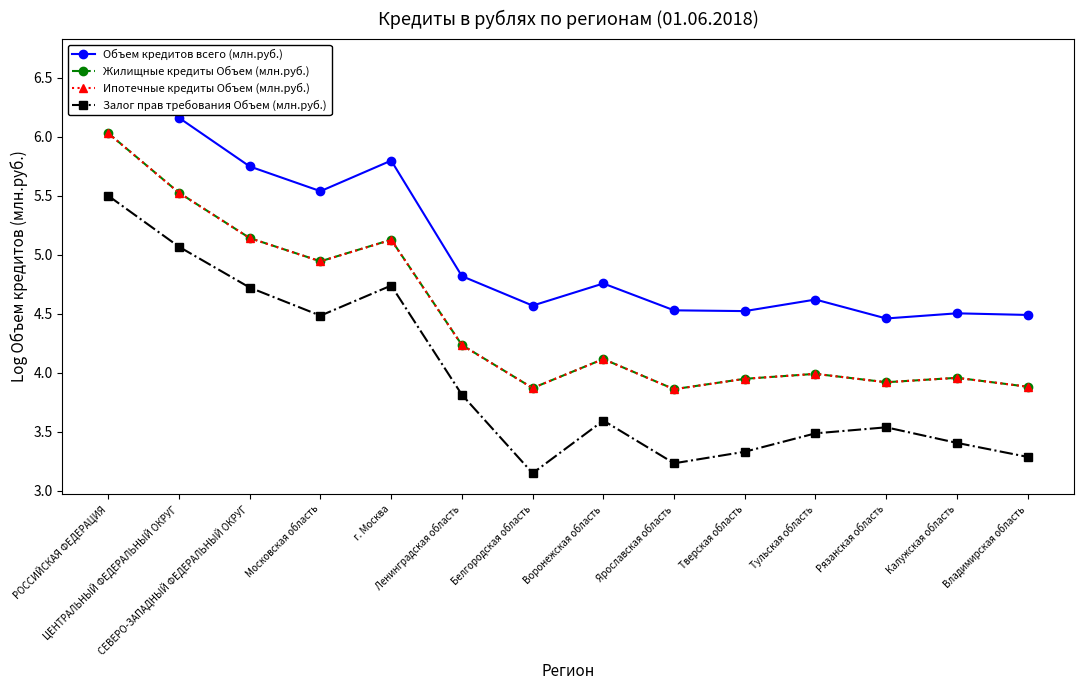

List the series in order of their peak value, lowest first.

Залог прав требования Объем (млн.руб.), Ипотечные кредиты Объем (млн.руб.), Жилищные кредиты Объем (млн.руб.), Объем кредитов всего (млн.руб.)